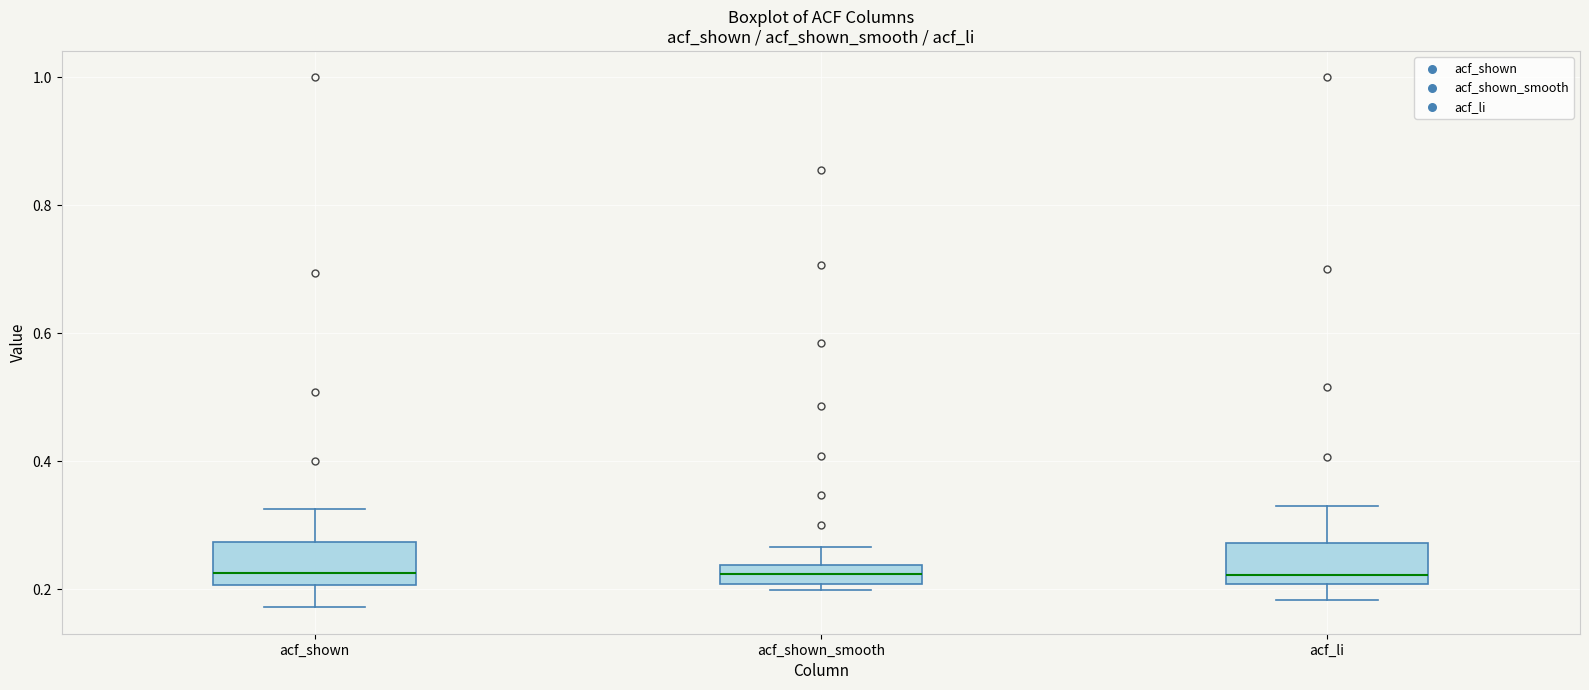

Where is the upper edge of the box for acf_shown on the y-axis? The values are not printed on the chart, so give them approximately, as read against the axis.

0.28